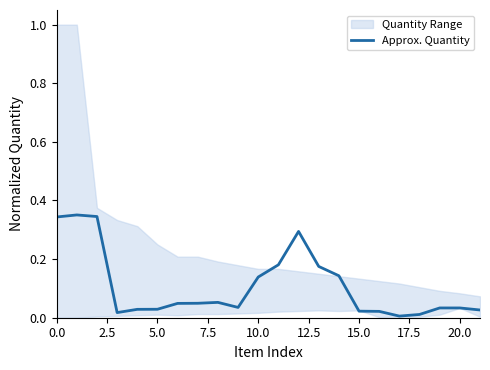

Does the chart display data point markers on the line(s)?

No